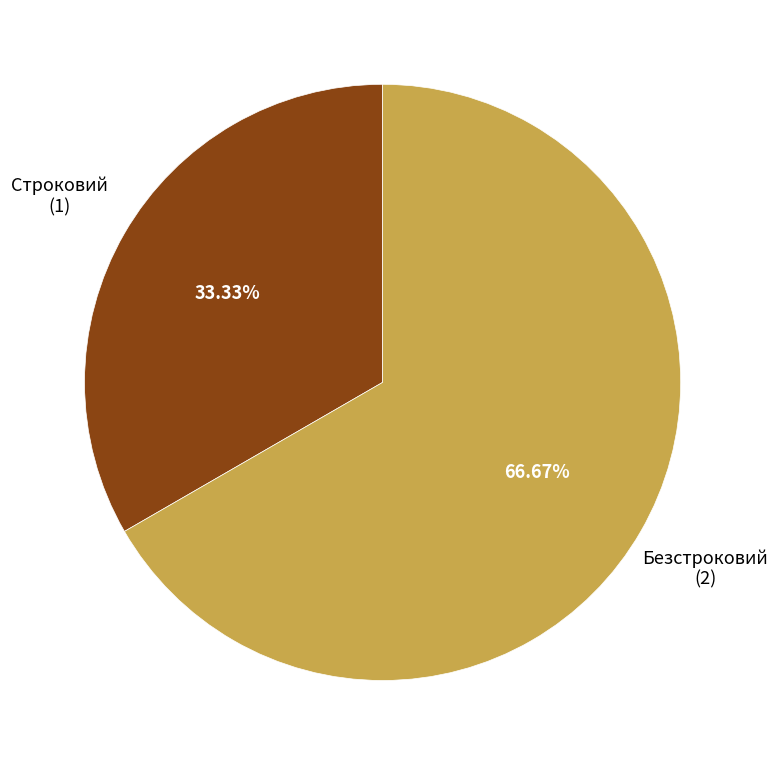

Does any single category account for the majority?

Yes